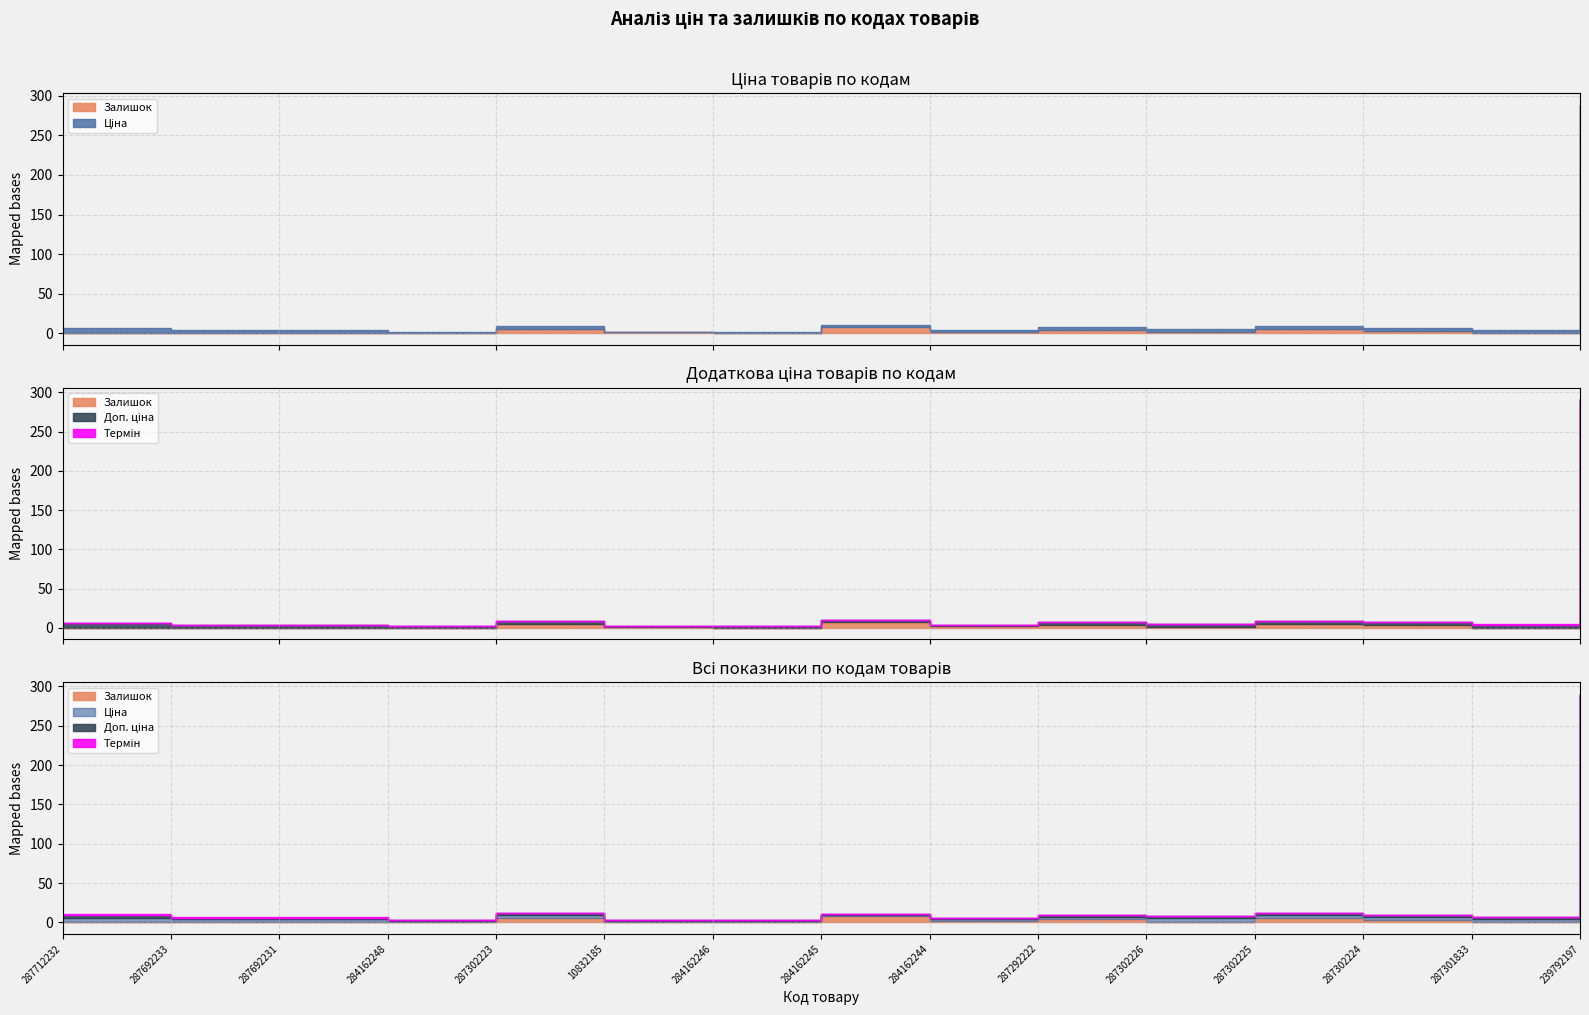

Between 284162244 and 287302224, which series saw the biggest shift?

Ціна